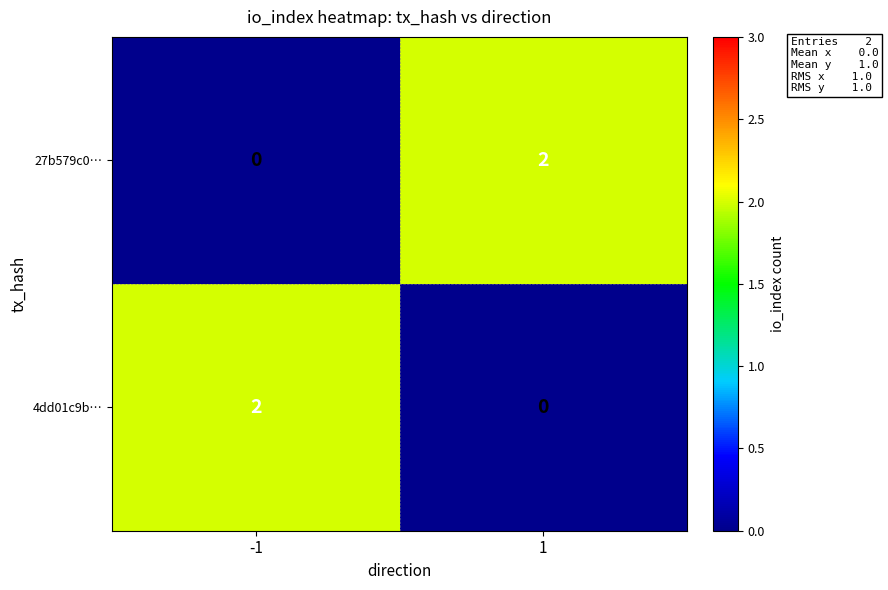

Count the number of data series in this chart.

2